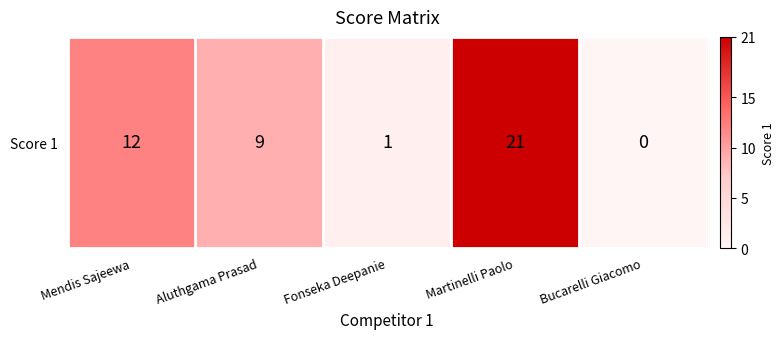

What is the sum of the values at Aluthgama Prasad and Mendis Sajeewa?

21